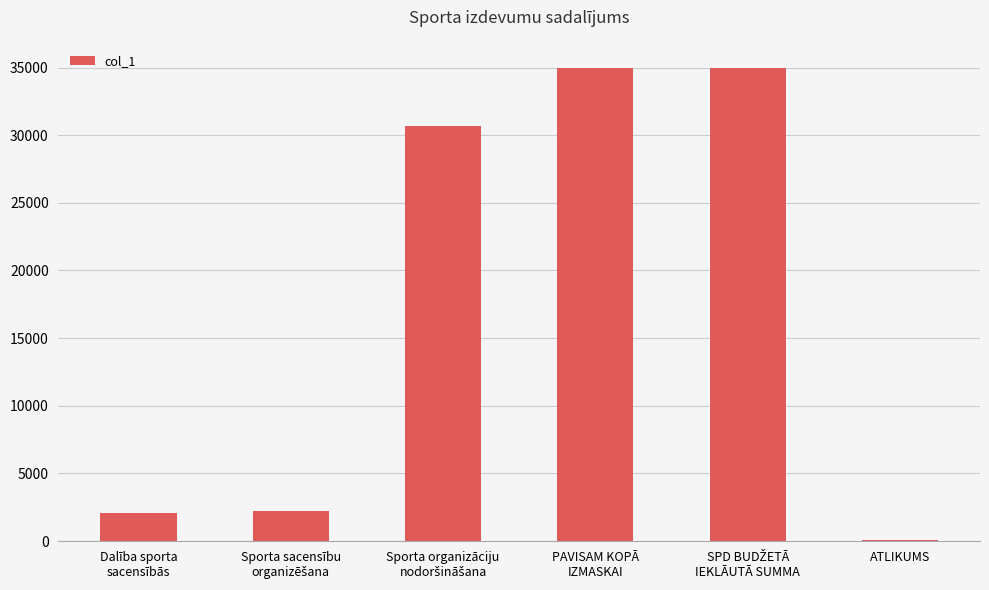

Count the number of data series in this chart.

1